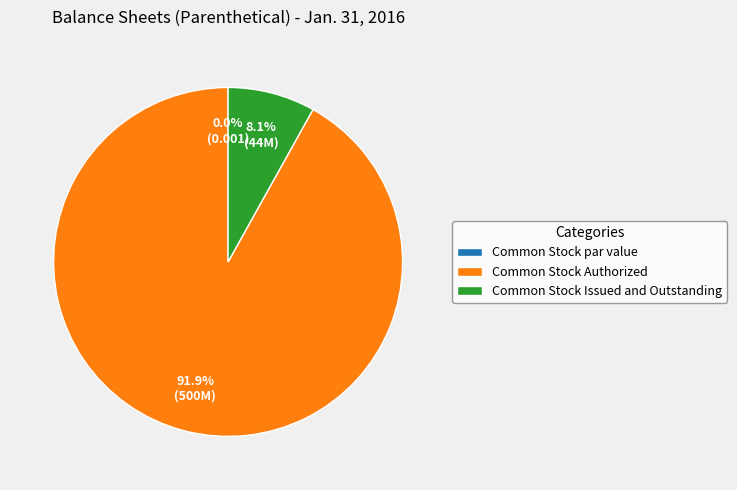

Rank the categories by value from highest to lowest.

Common Stock Authorized, Common Stock Issued and Outstanding, Common Stock par value